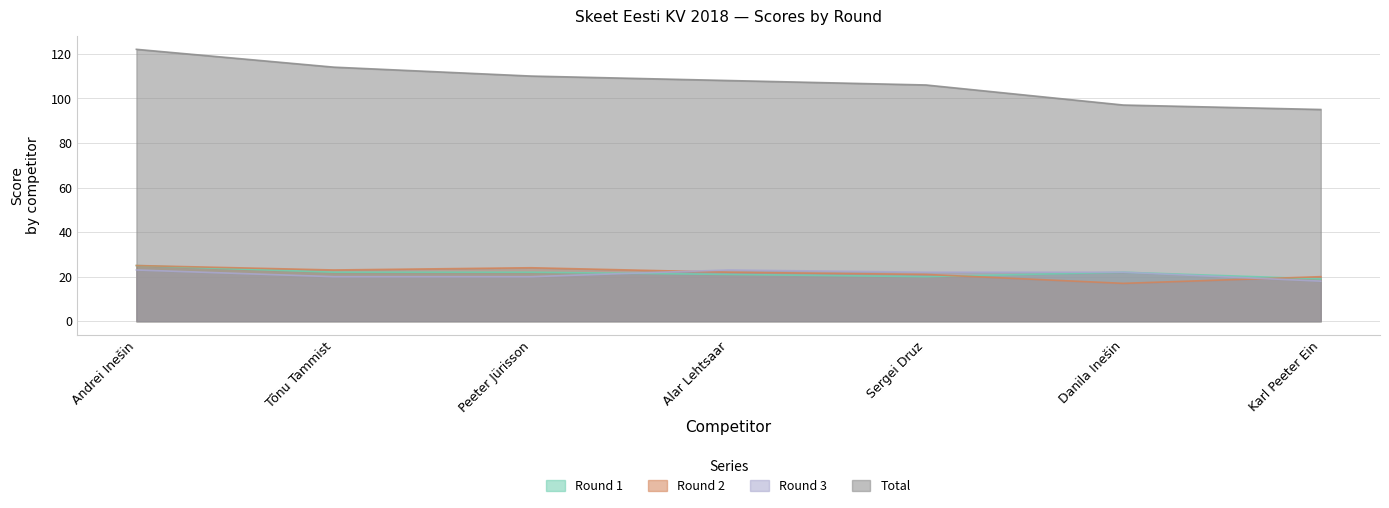

Rank the series by their maximum value, from lowest to highest.

Round 3, Round 1, Round 2, Total